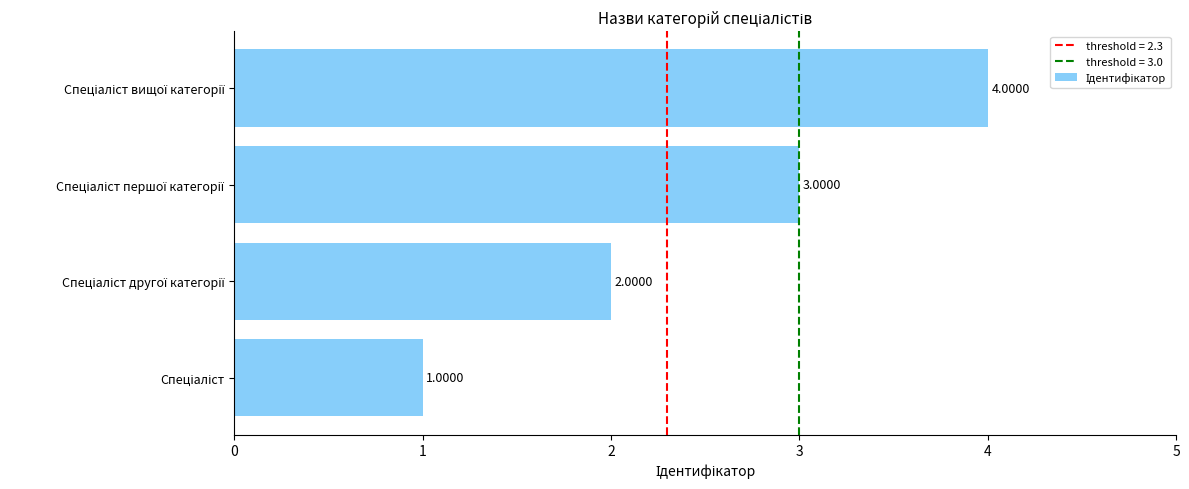

What is the difference between the maximum and minimum values?

3